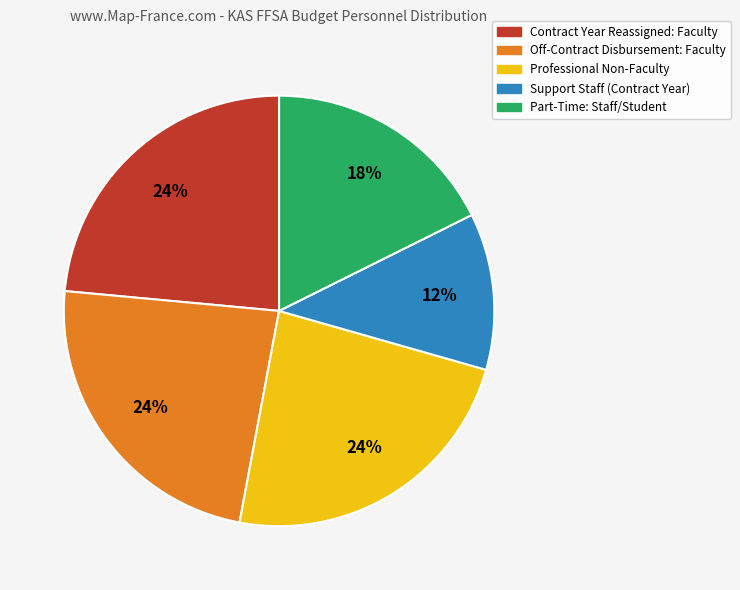

To the nearest percent, what is the average slice percentage?

20%